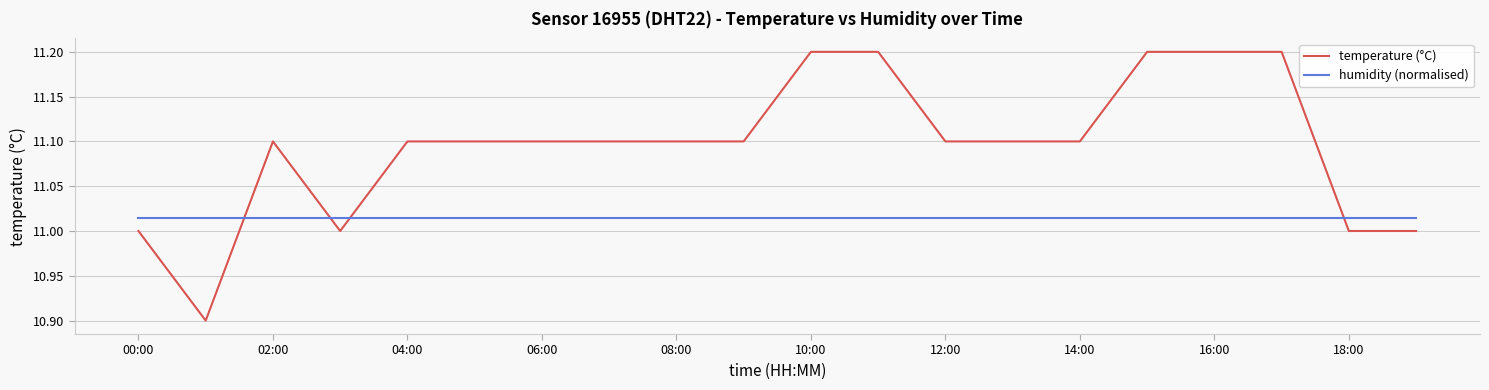

List the series in order of their peak value, lowest first.

humidity (normalised), temperature (°C)